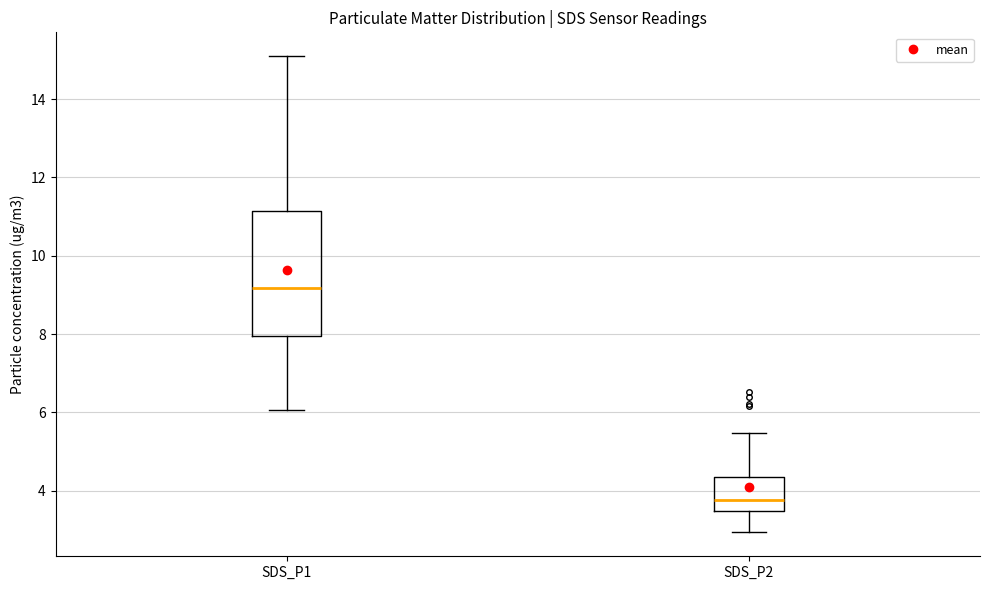

Comparing the boxes themselves (not the whiskers), which one is the tallest?

SDS_P1